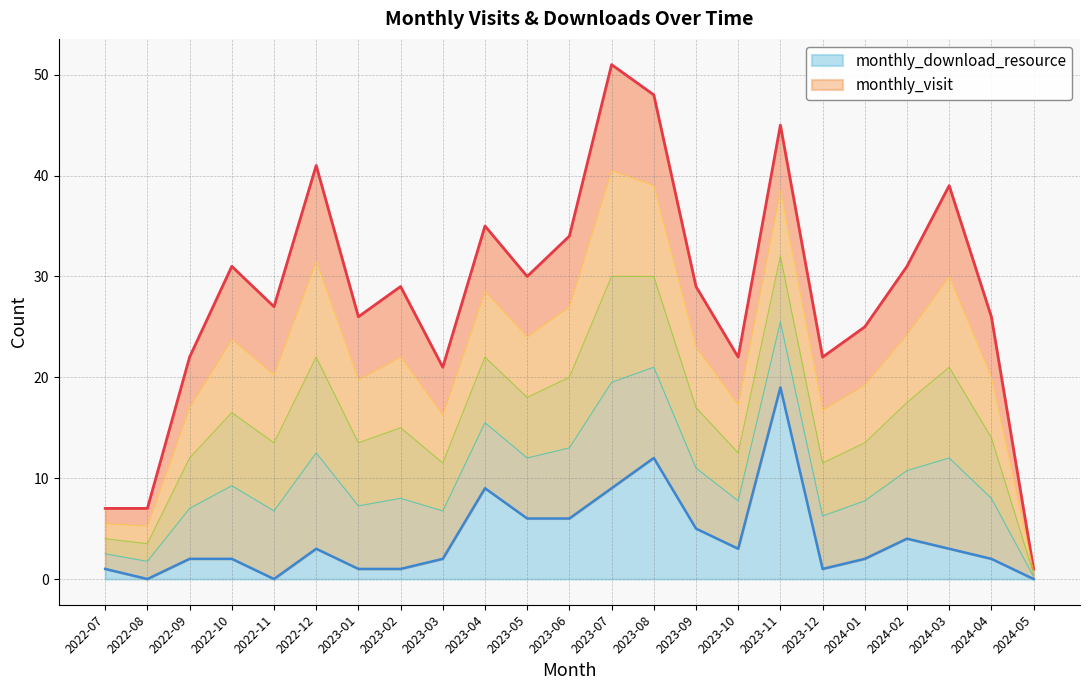

What is the label of the 1st point from the right?

2024-05